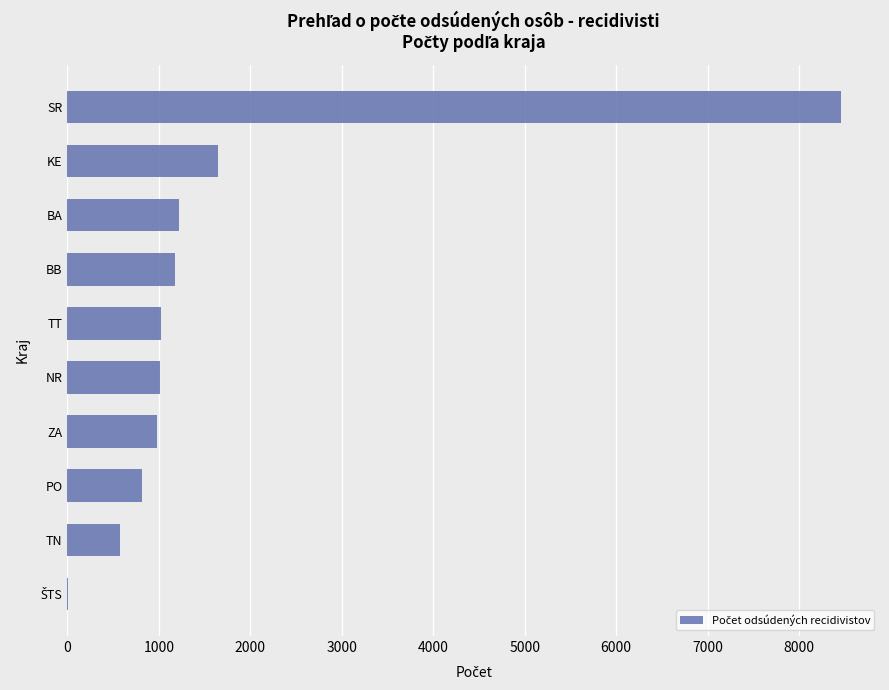

What is the ratio of the value at TN to the value at BA?

0.5